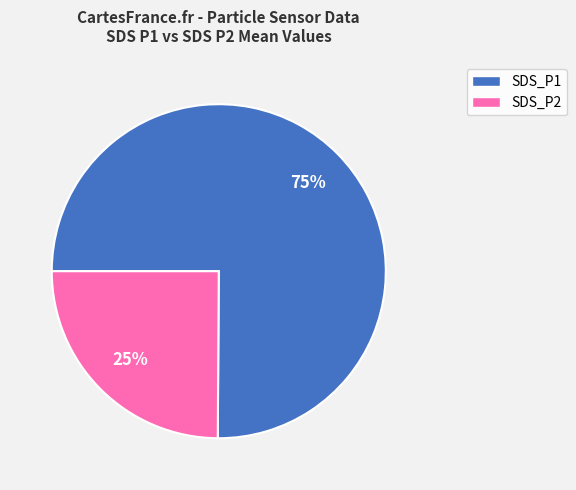

Count the number of slices in the pie.

2